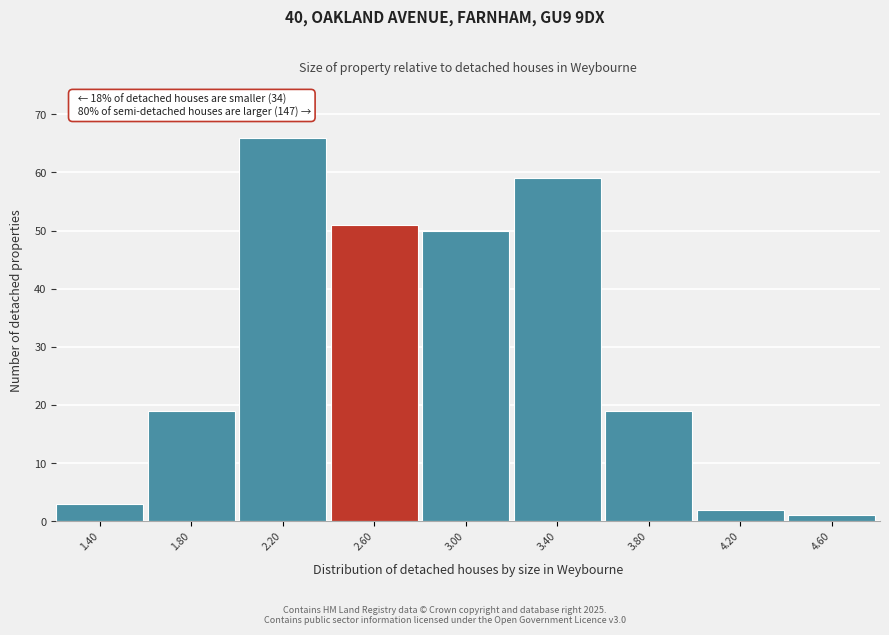

Reading right to left, what are all the values shown in this chart?

4.60=1	4.20=2	3.80=19	3.40=59	3.00=50	2.60=51	2.20=66	1.80=19	1.40=3